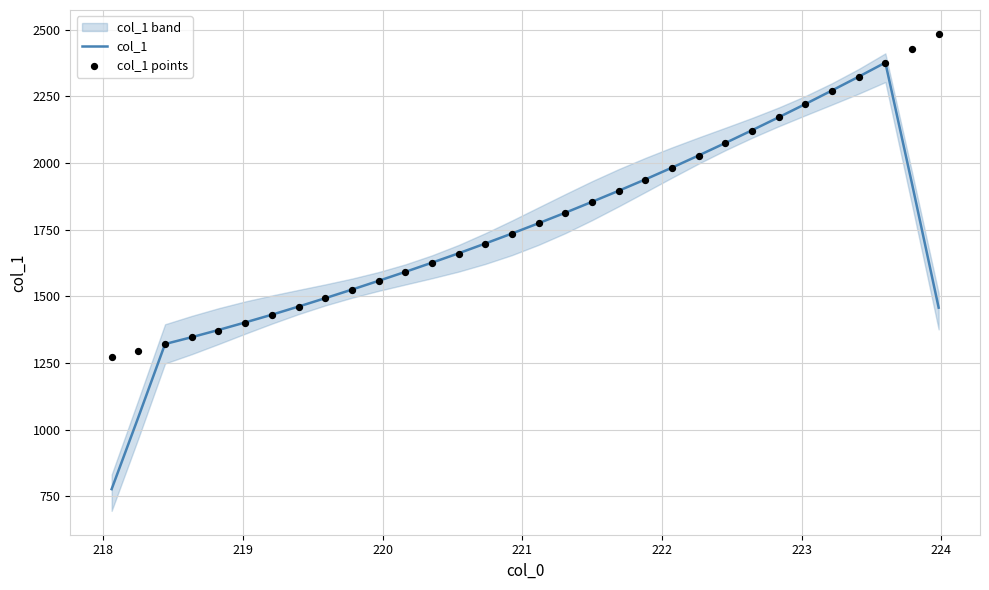

Which series has the widest spread of Y values?

col_1